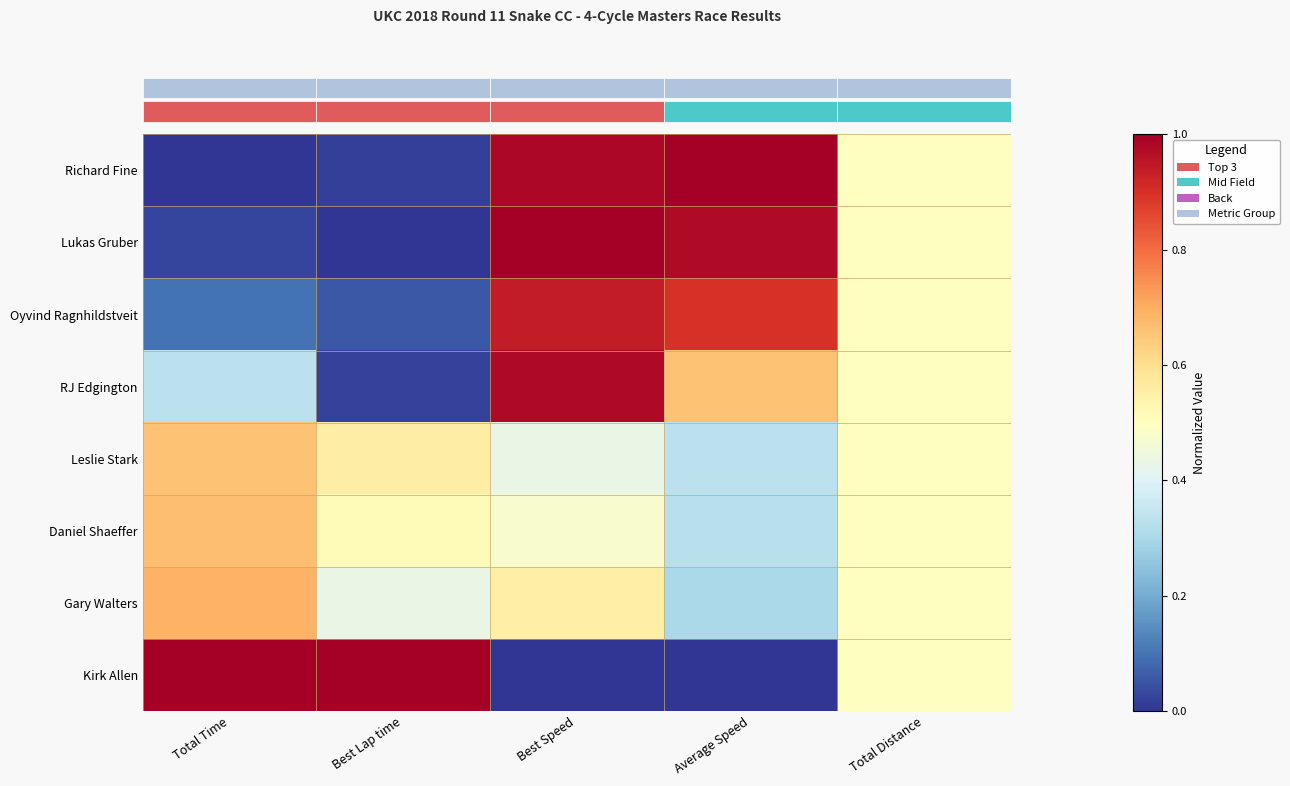

Between Average Speed and Best Lap time, which is larger?

Average Speed